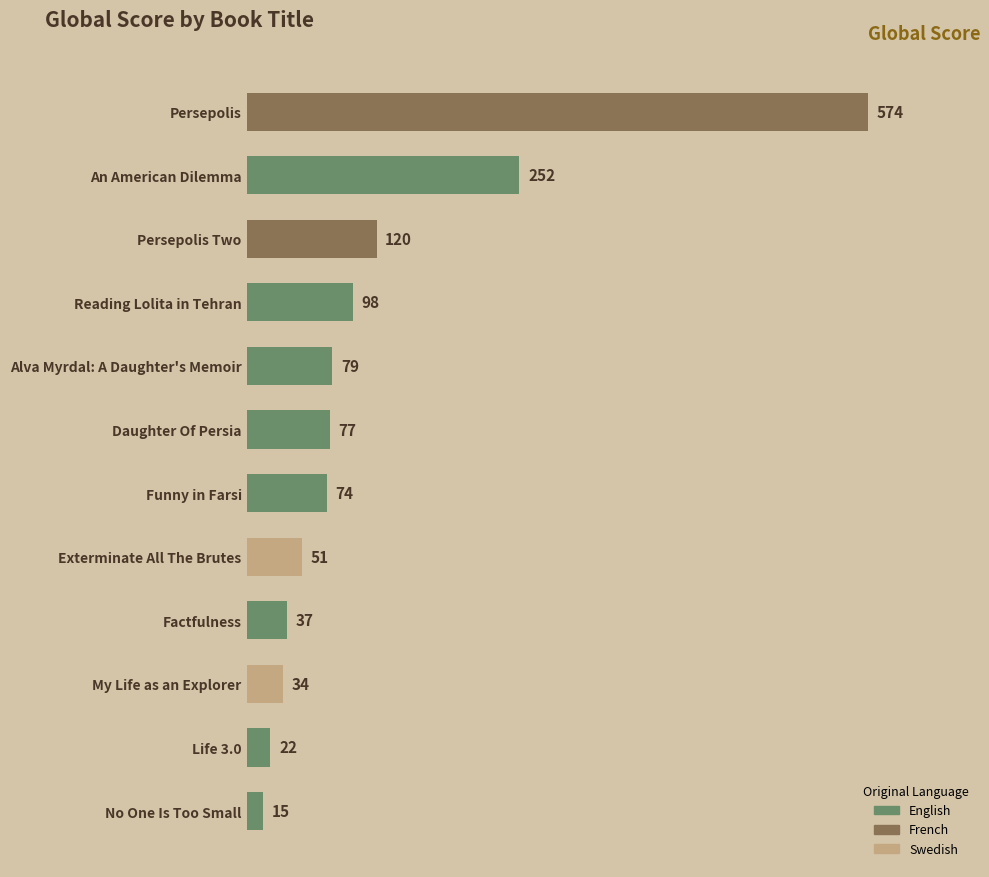

The chart shows a value of 29 at Exterminate All The Brutes. True or false?

False